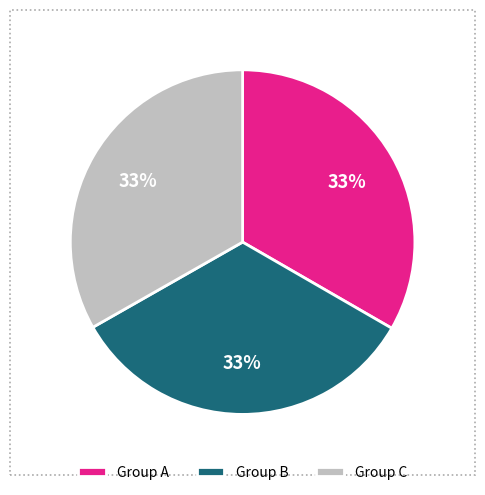

Does any single category account for the majority?

No